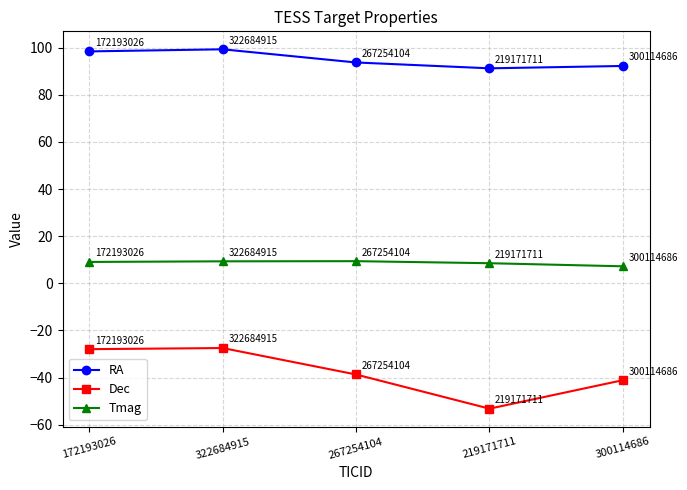

What is the difference between the maximum and minimum values in the RA series?

8.1